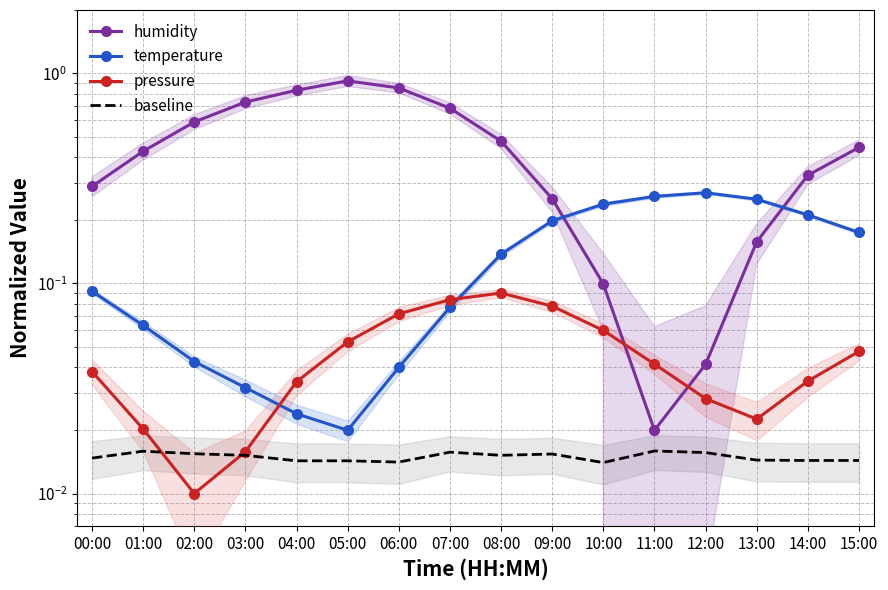

True or false: humidity has a value of 0.3 at 09:00.

True